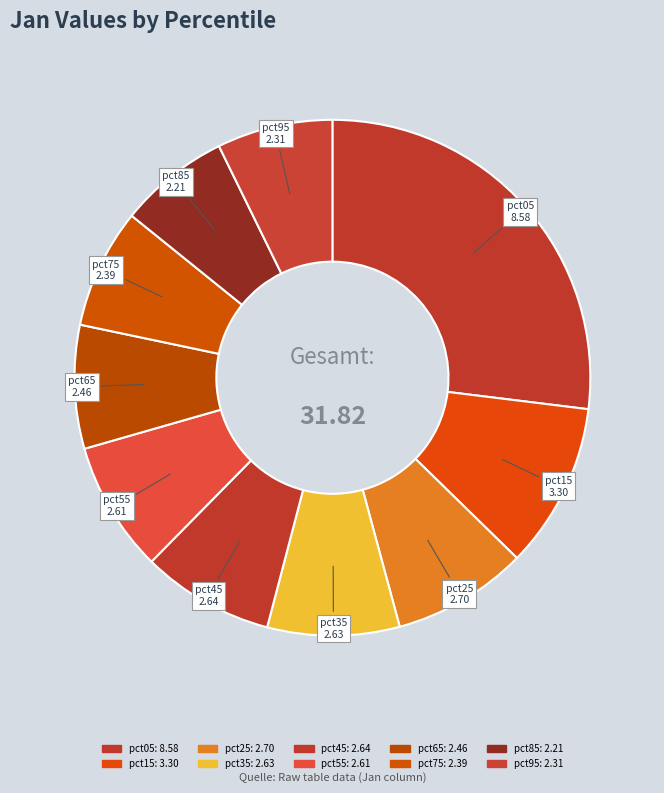

Count the number of slices in the pie.

10